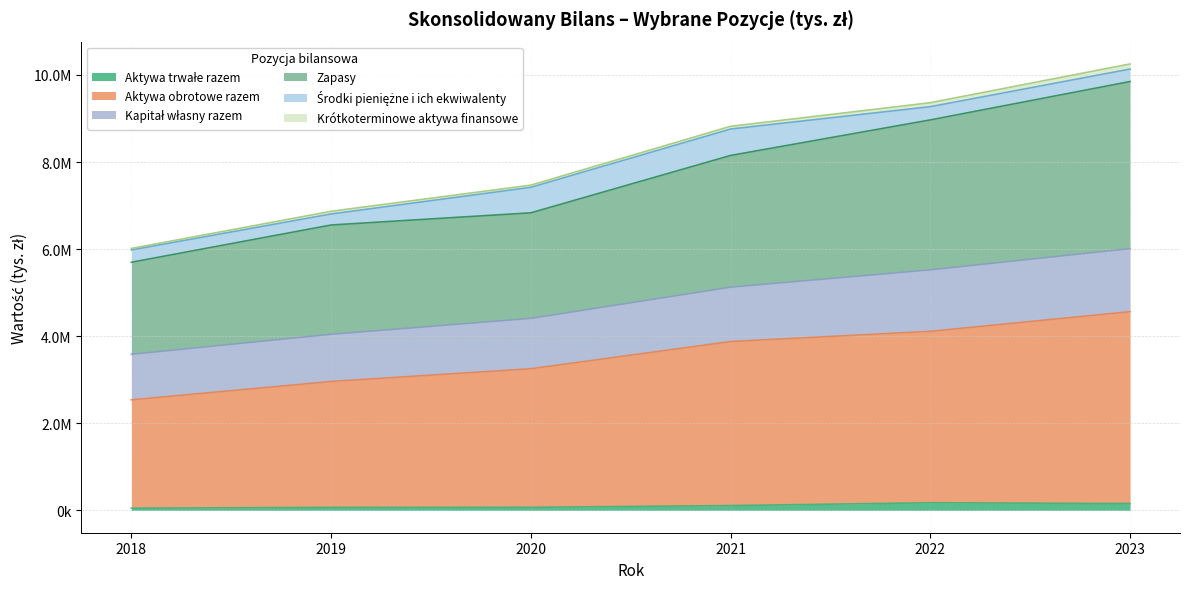

True or false: Zapasy and Aktywa obrotowe razem cross at least once.

False